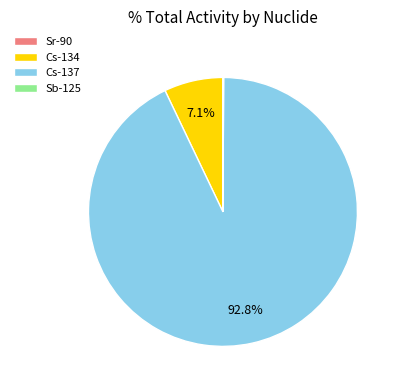

Which slice is the largest?

Cs-137